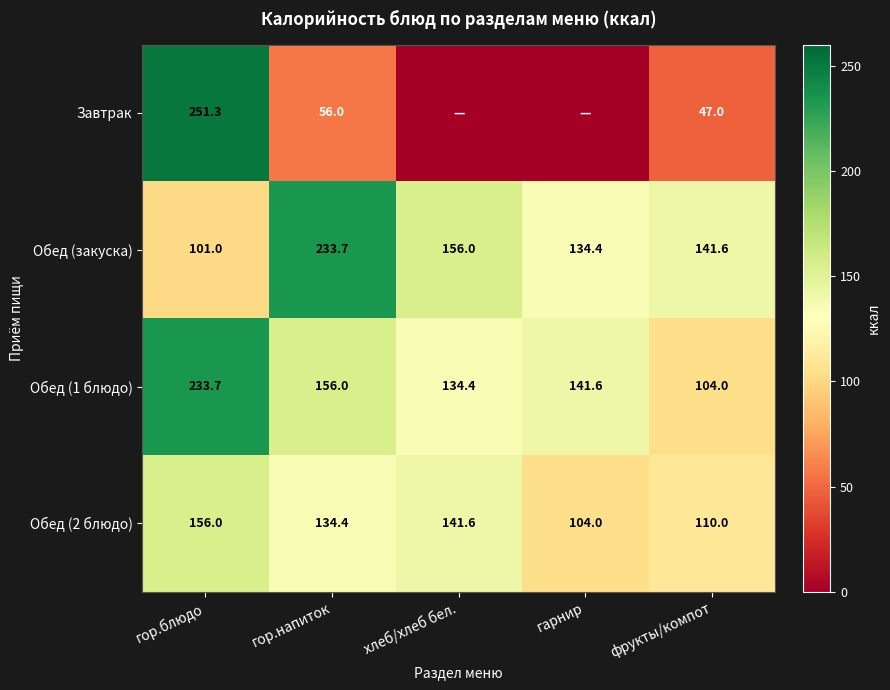

How many data points in Обед (1 блюдо) are above 141?

3